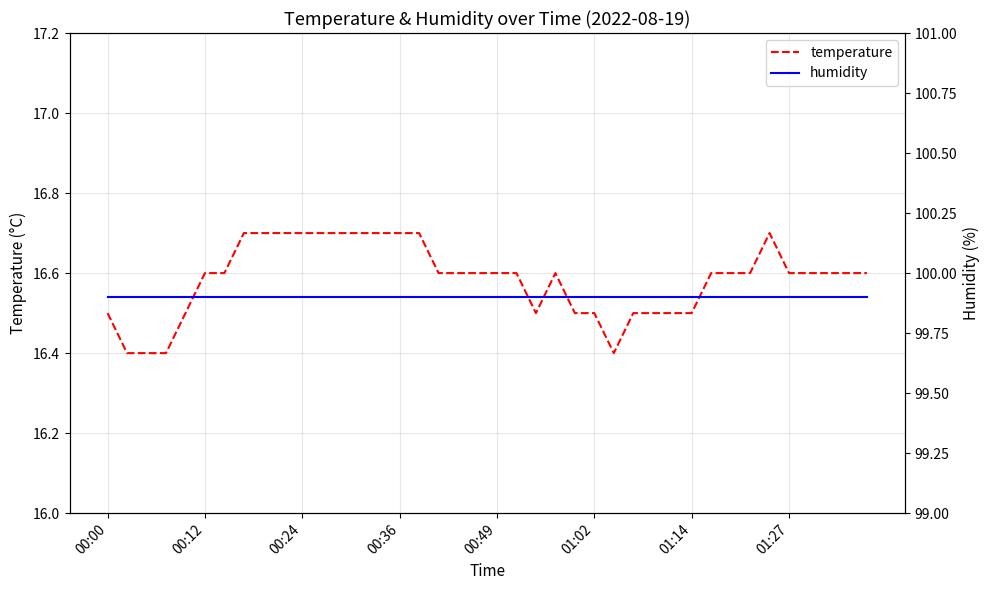

True or false: temperature and humidity intersect in this chart.

False